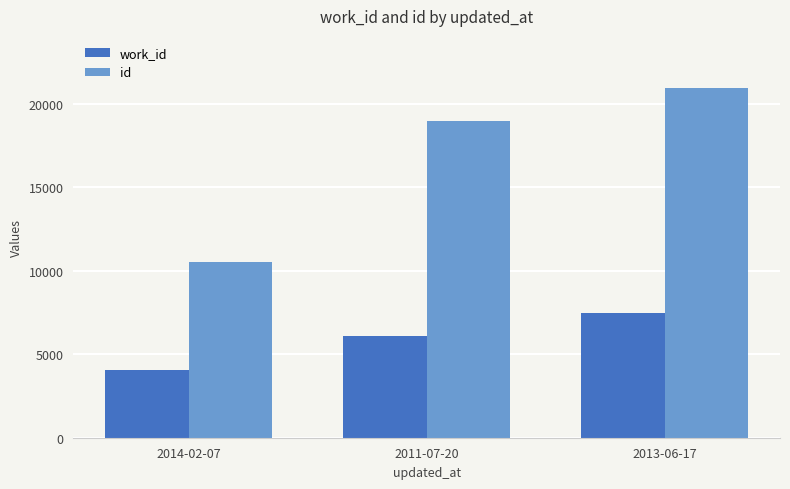

What is the label of the 3rd bar from the left?

2013-06-17